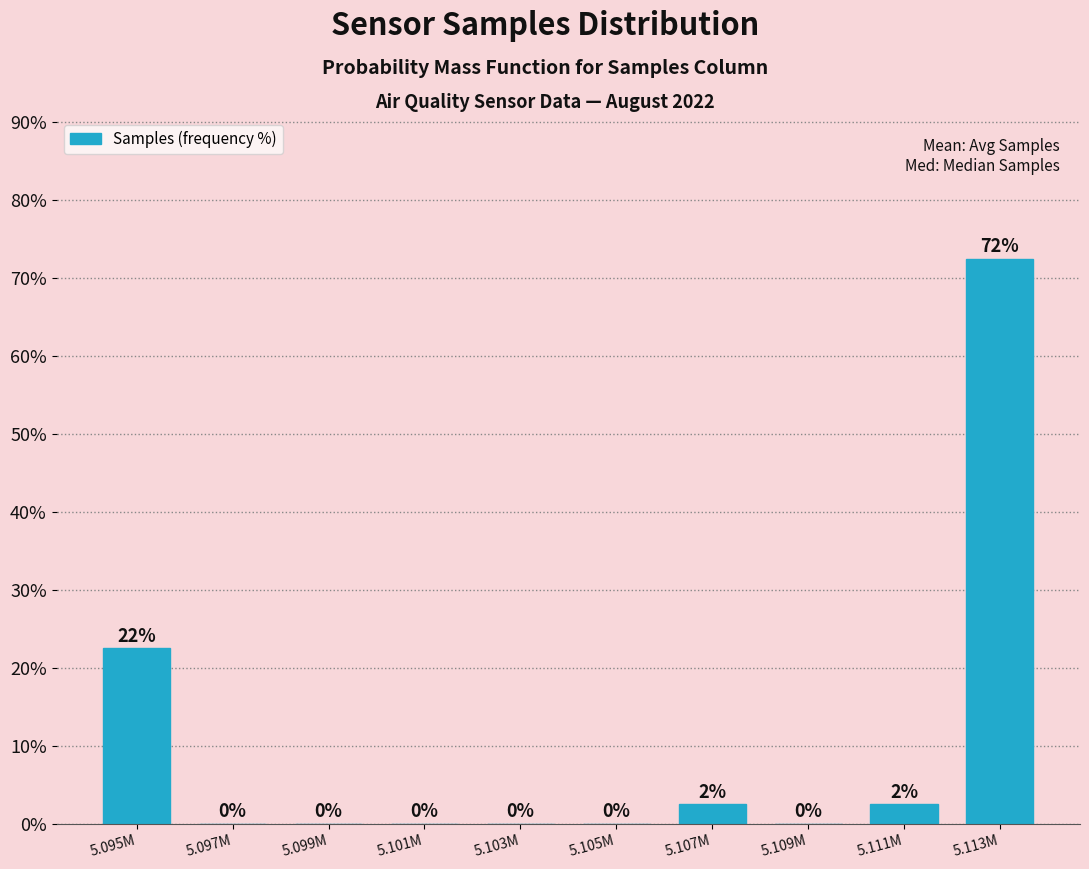

Which label corresponds to the largest value in the chart?

5.113M